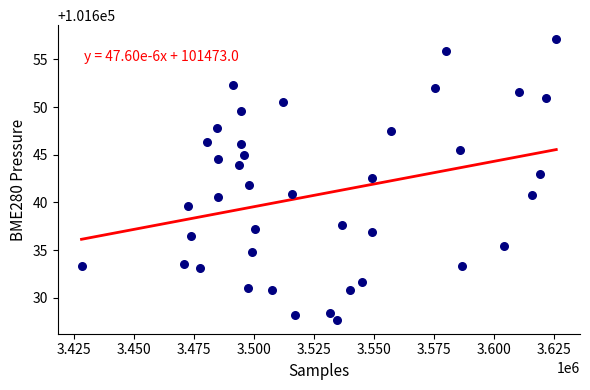

What is the range of X values (max minus min)?

197799.0